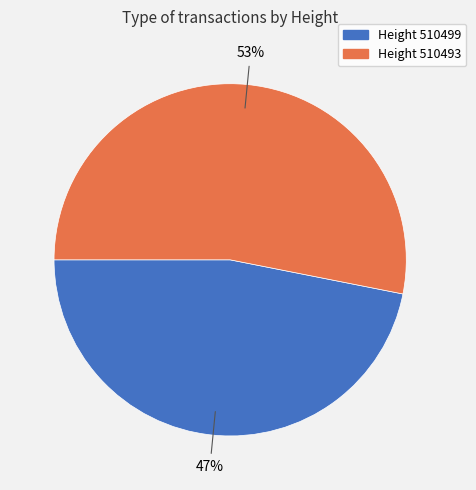

To the nearest percent, what is the difference between the largest and smallest slice percentages?

6%